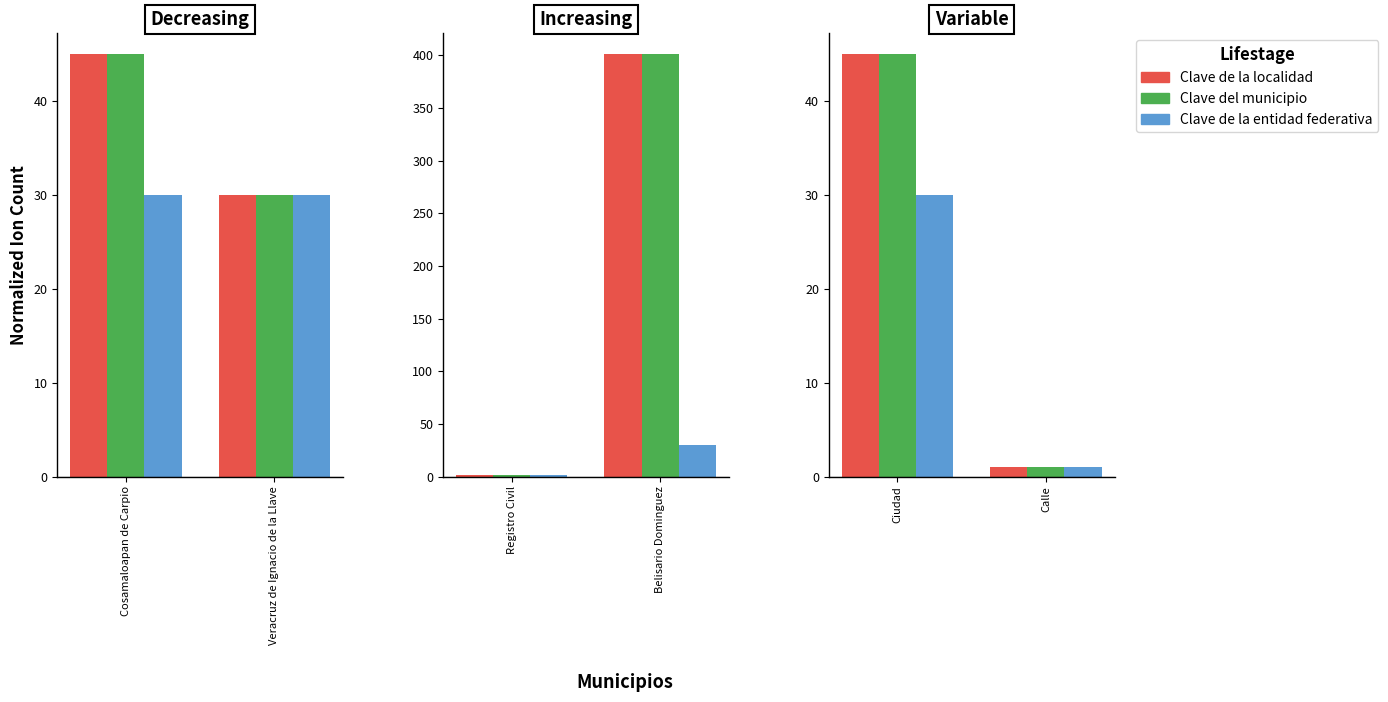

What is the minimum value for Clave de la localidad?

1